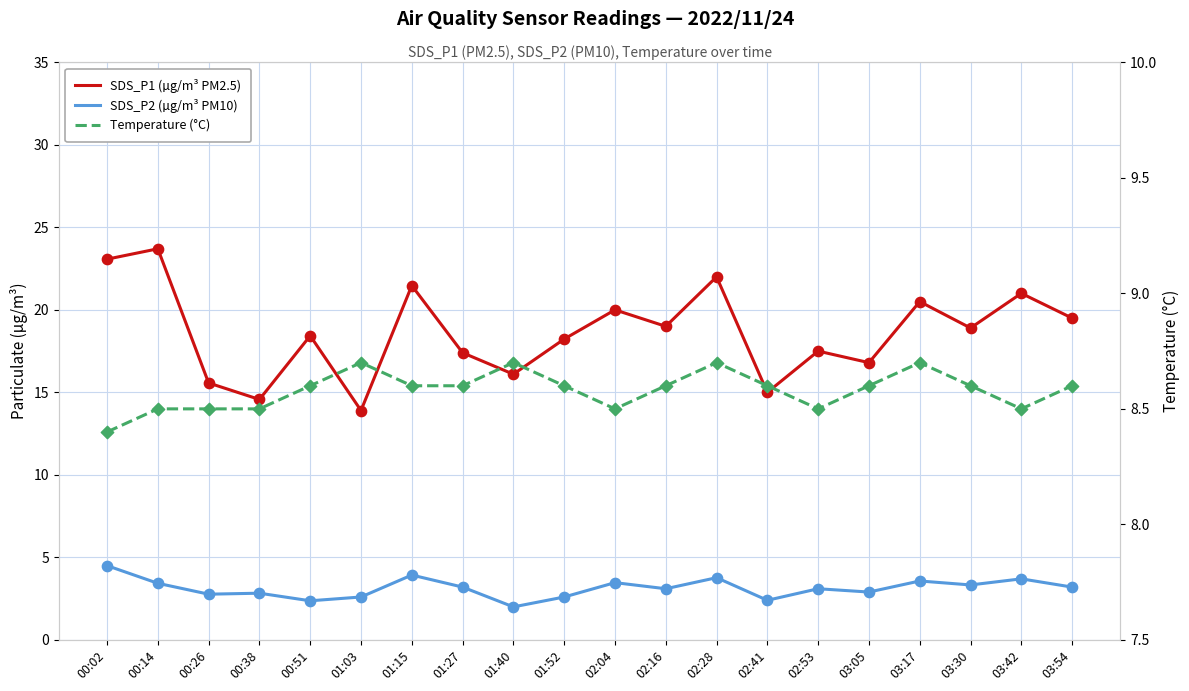

Which series has the widest spread of Y values?

SDS_P1 (µg/m³ PM2.5)